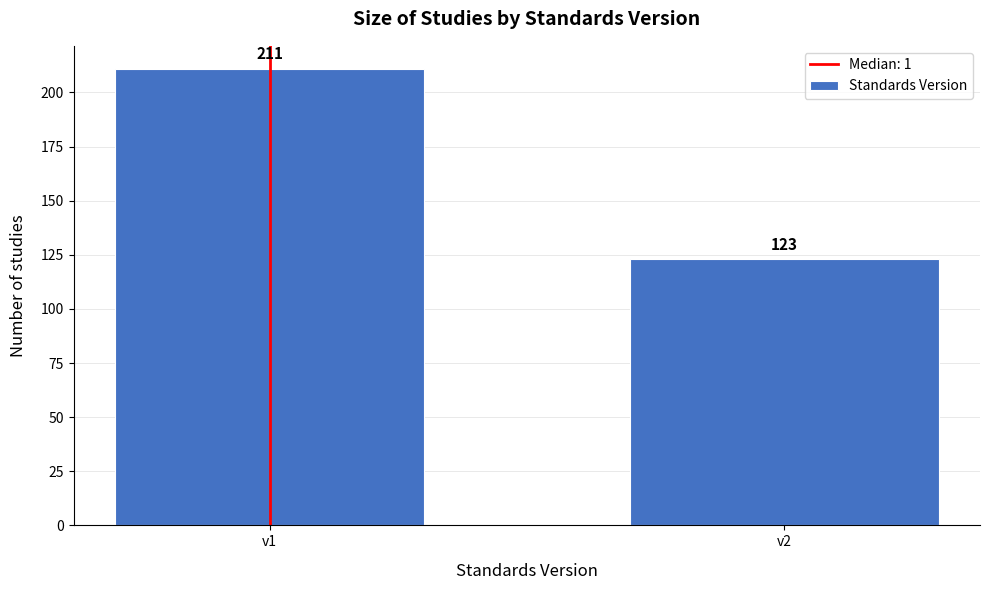

Reading right to left, what are all the values shown in this chart?

123	211